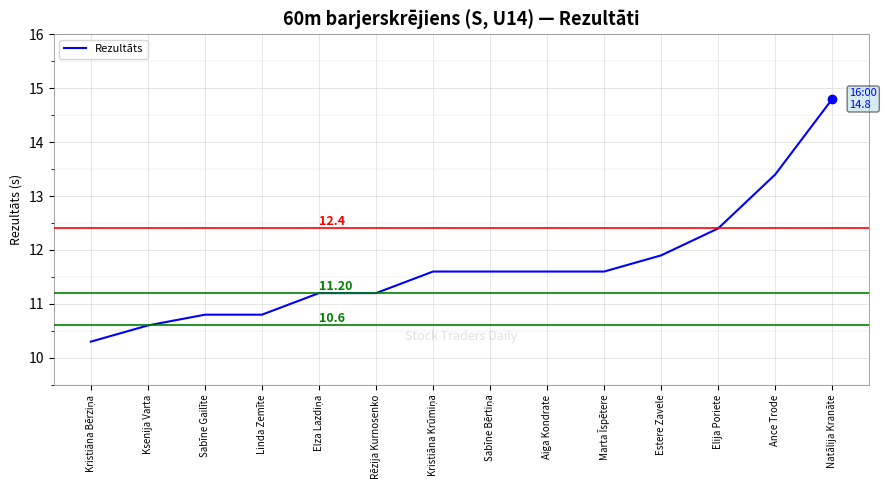

Approximately how many times larger is the value at Elija Poriete compared to Estere Zavele?

1.0